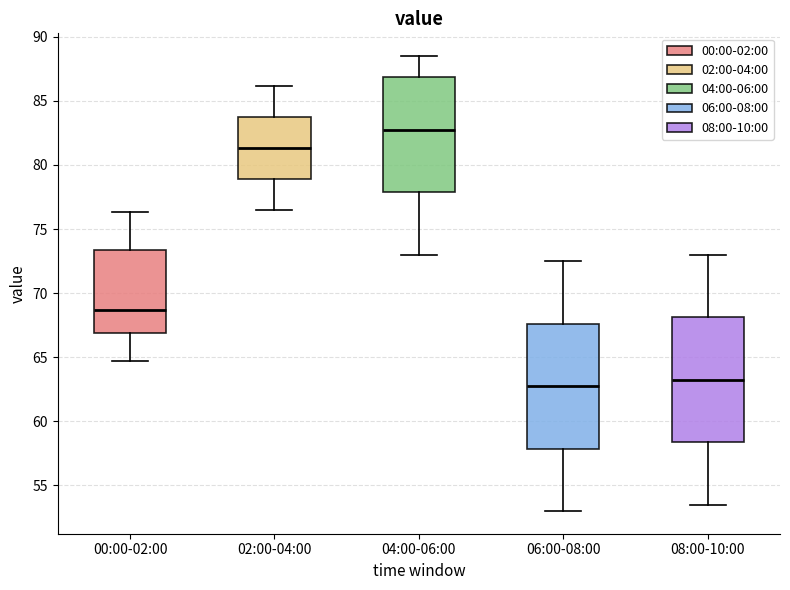

Which box has the lowest median line?

06:00-08:00